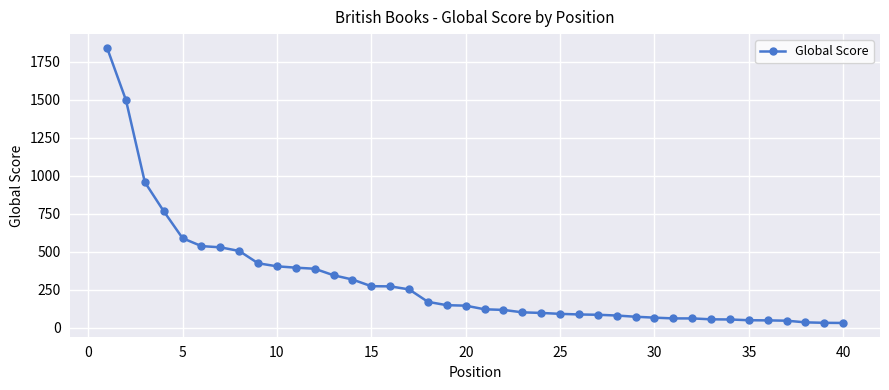

What is the difference between the maximum and minimum values?

1811